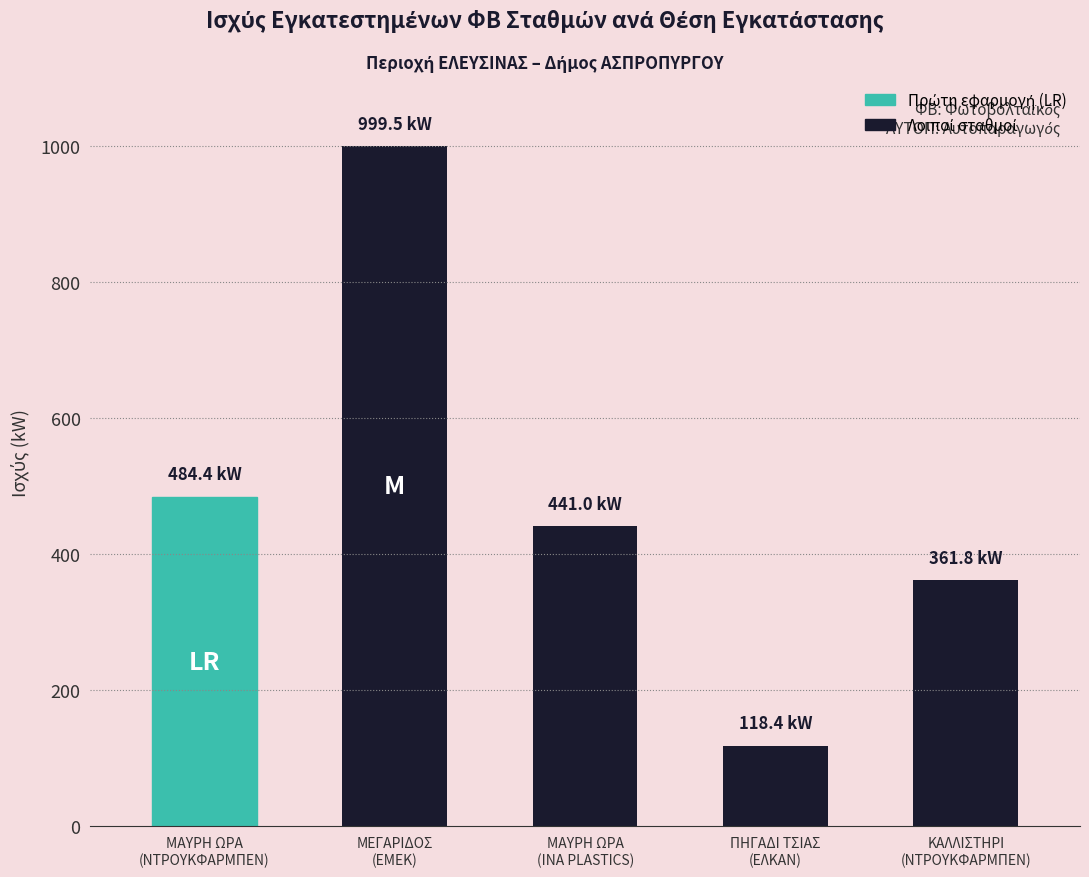

Reading left to right, list all the values displayed in this chart.

ΜΑΥΡΗ ΩΡΑ
(ΝΤΡΟΥΚΦΑΡΜΠΕΝ)=484.4	ΜΕΓΑΡΙΔΟΣ
(ΕΜΕΚ)=999.5	ΜΑΥΡΗ ΩΡΑ
(ΙΝΑ PLASTICS)=441.0	ΠΗΓΑΔΙ ΤΣΙΑΣ
(ΕΛΚΑΝ)=118.4	ΚΑΛΛΙΣΤΗΡΙ
(ΝΤΡΟΥΚΦΑΡΜΠΕΝ)=361.8